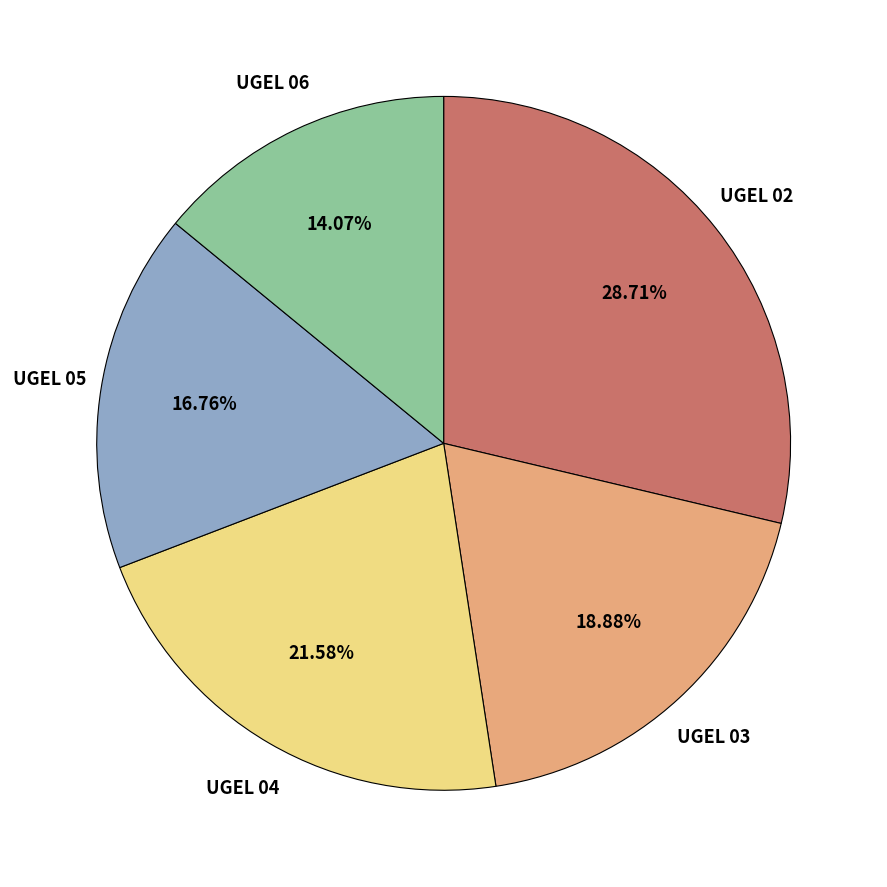

What percentage do UGEL 06 and UGEL 05 together represent?

30.8%